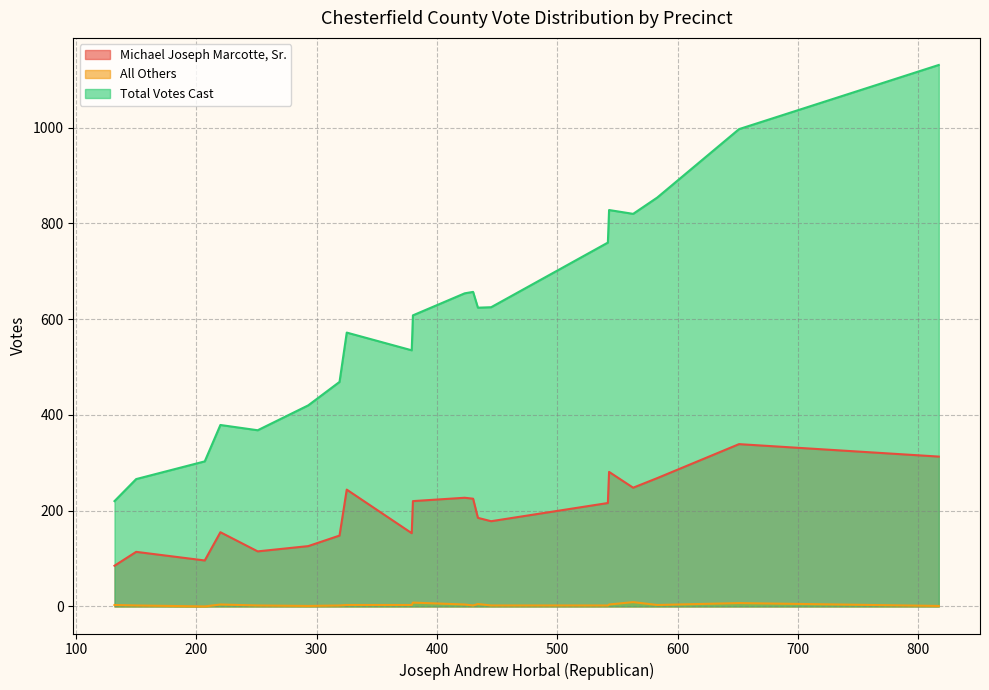

Which series changed the most between 423 and 132?

Total Votes Cast